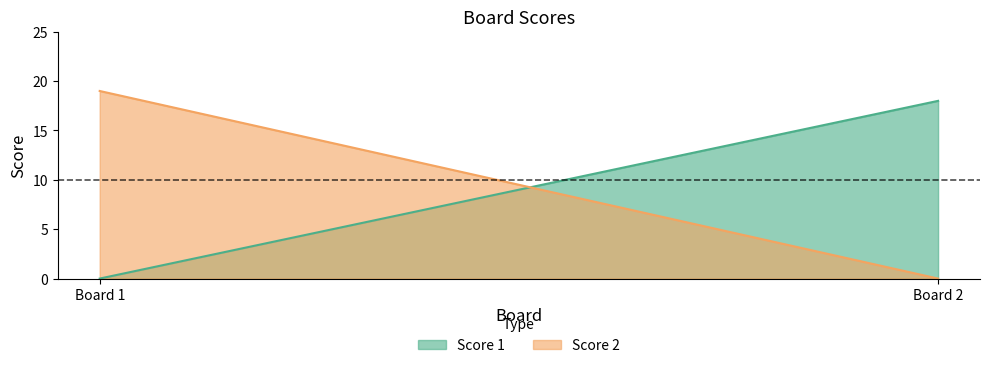

How many lines are shown in the chart?

2